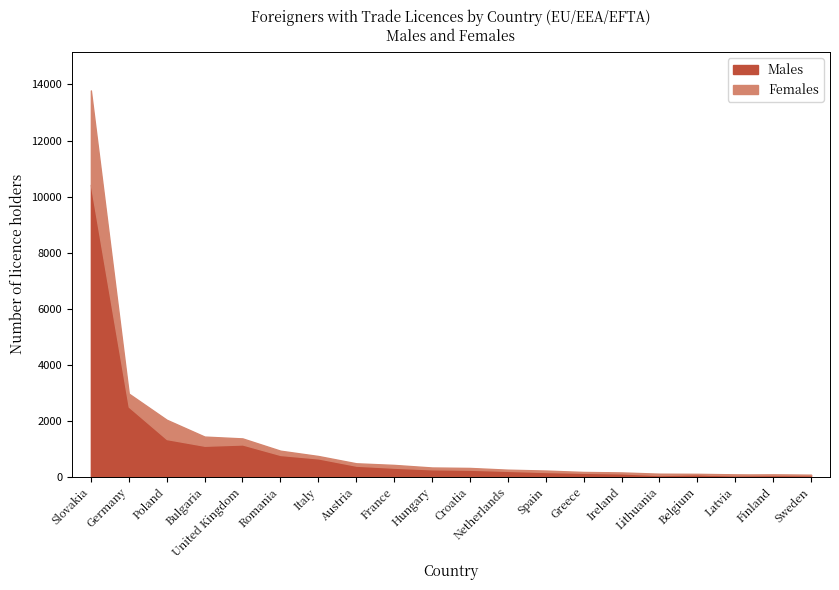

True or false: Males has a value of 118 at Hungary.

False